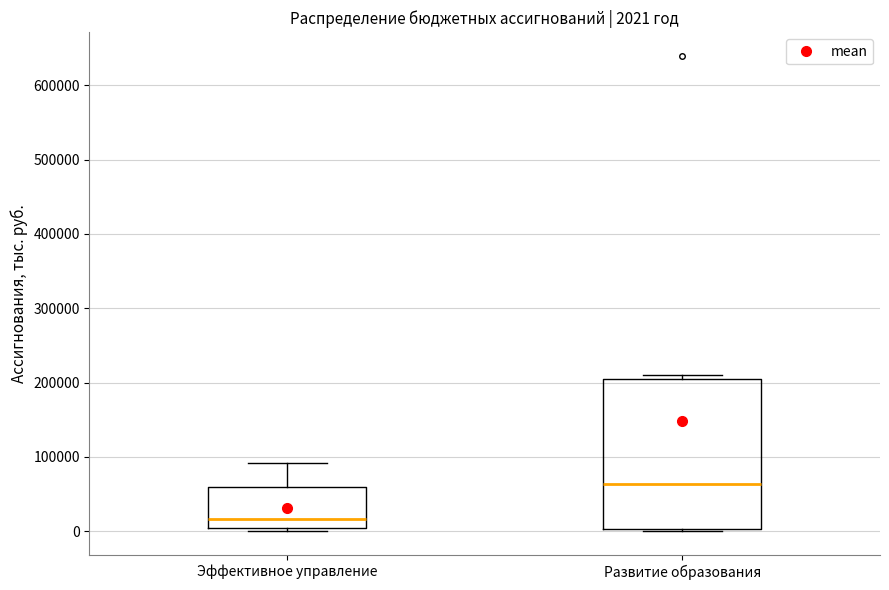

Comparing the boxes themselves (not the whiskers), which one is the tallest?

Развитие образования